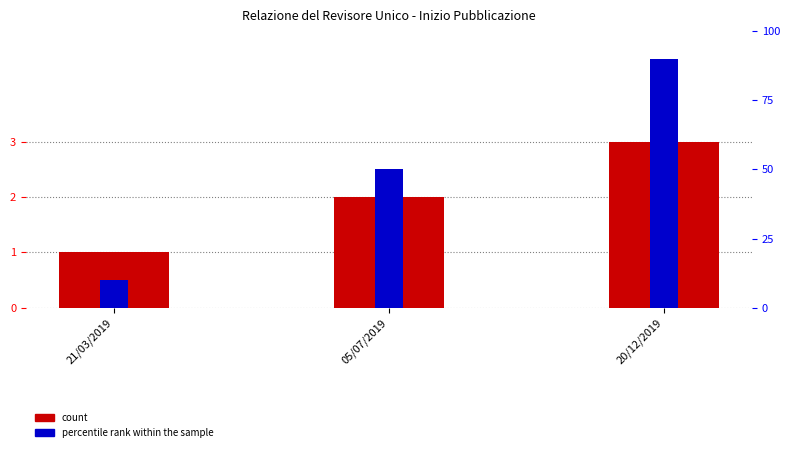

List the series in order of their overall mean, highest first.

percentile rank within the sample, count